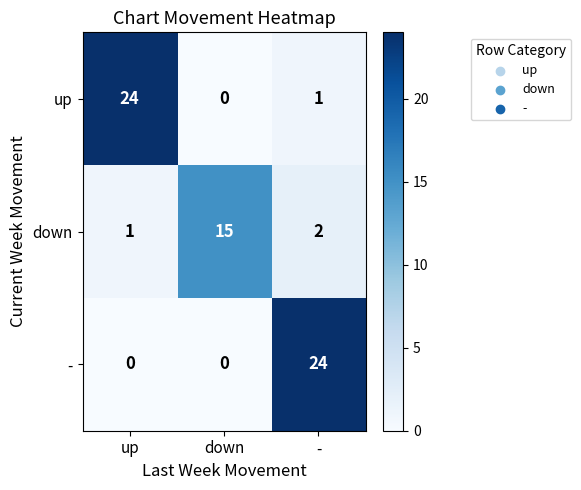

Reading left to right, transcribe all the data shown in this chart.

up: up=24	down=0	-=1
down: up=1	down=15	-=2
-: up=0	down=0	-=24